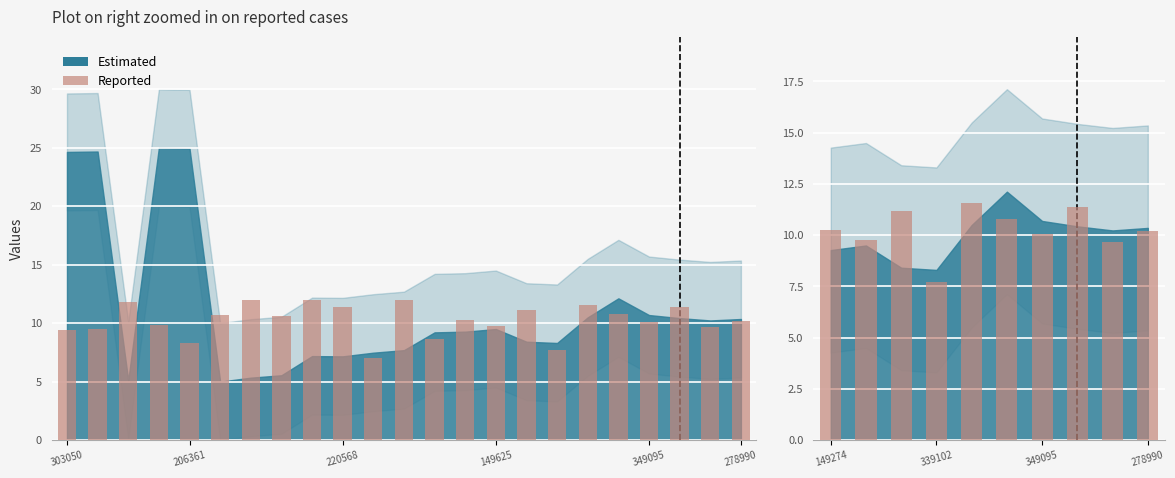

What is the sum of all values?

102.5